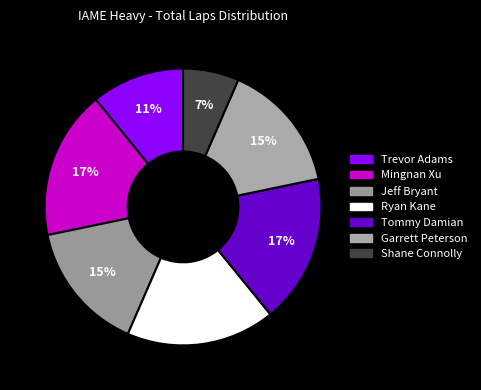

What is the ratio of the value at Shane Connolly to the value at Tommy Damian?

0.4